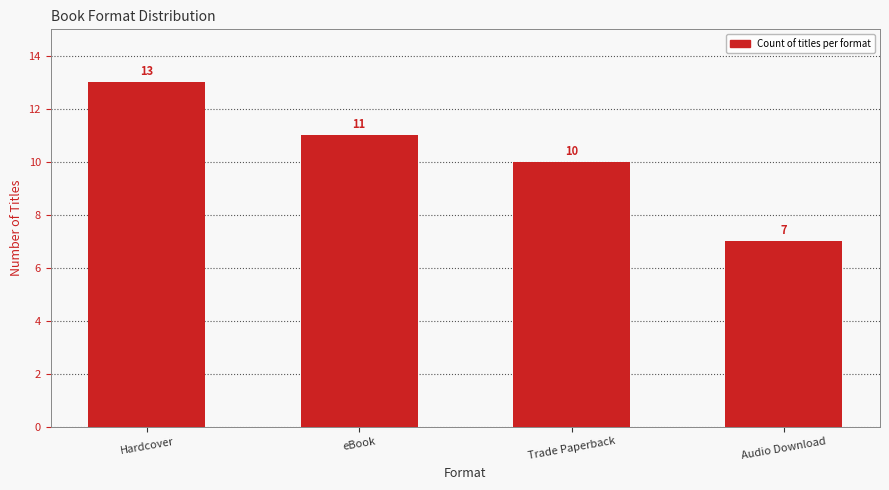

What is the approximate value at eBook?

11